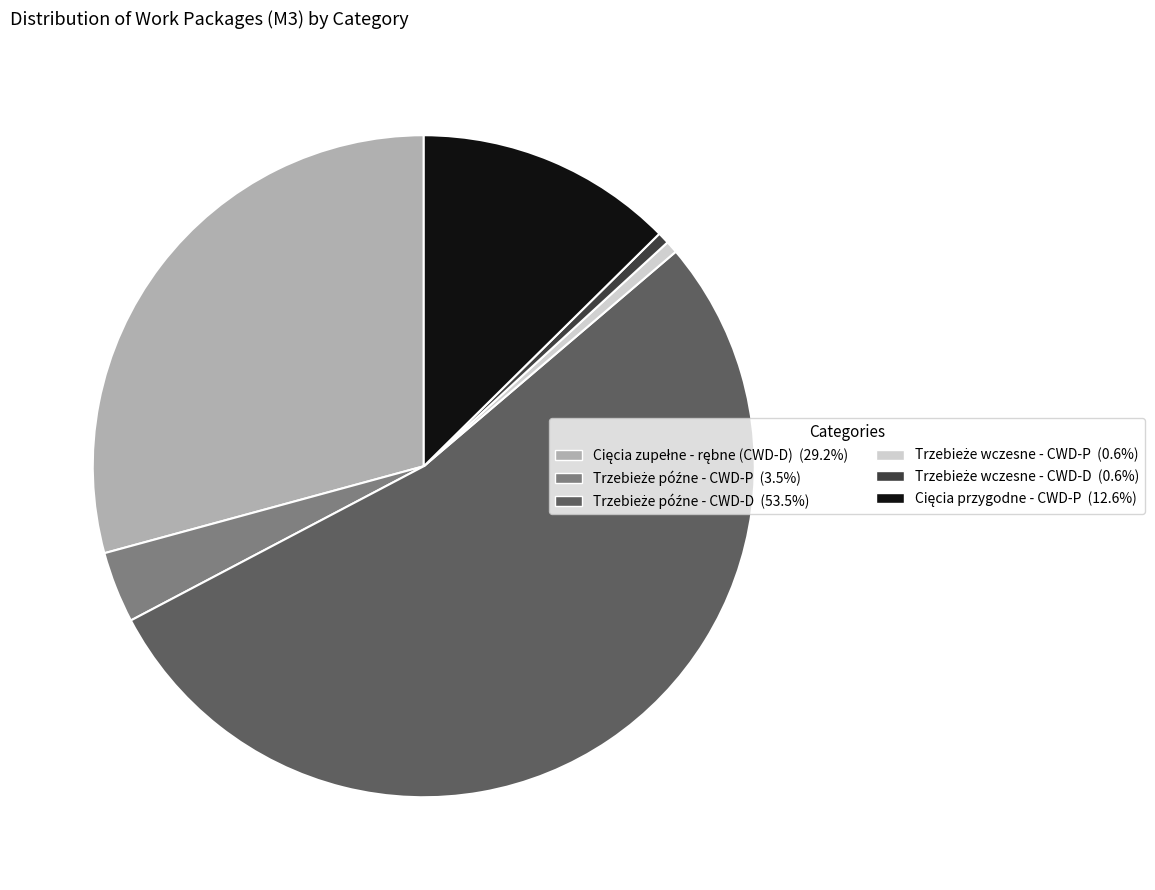

Is there any slice that represents more than half of the pie?

Yes